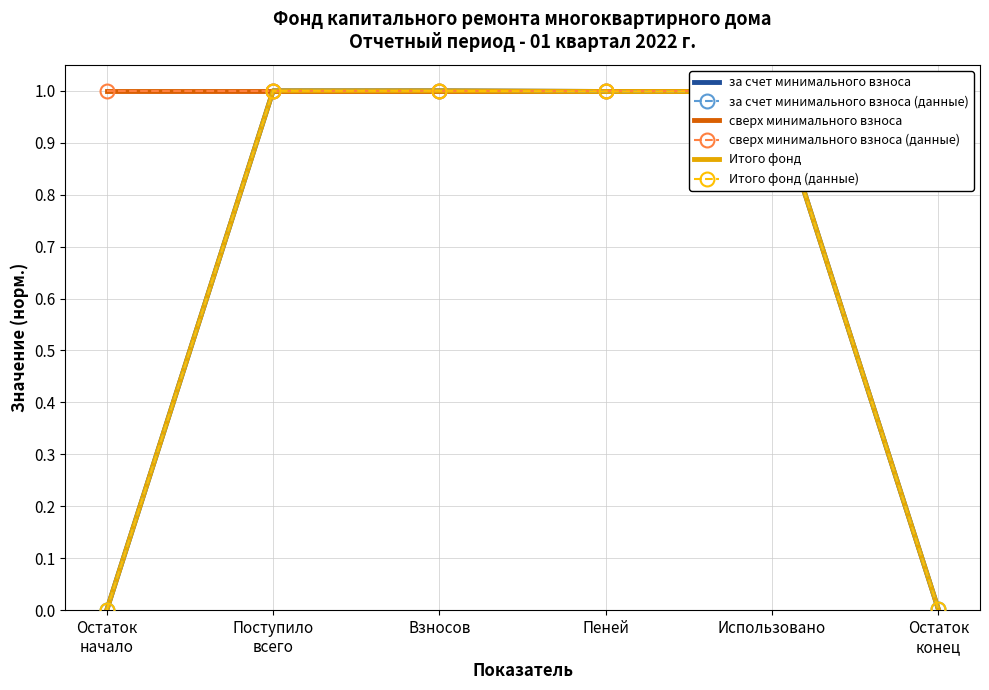

Reading right to left, extract all data points from this chart.

за счет минимального взноса: Остаток
конец=0.0	Использовано=1.0	Пеней=1.0	Взносов=1.0	Поступило
всего=1.0	Остаток
начало=0.0
за счет минимального взноса (данные): Остаток
конец=0.0	Использовано=1.0	Пеней=1.0	Взносов=1.0	Поступило
всего=1.0	Остаток
начало=0.0
сверх минимального взноса: Остаток
конец=1.0	Использовано=1.0	Пеней=1.0	Взносов=1.0	Поступило
всего=1.0	Остаток
начало=1.0
сверх минимального взноса (данные): Остаток
конец=1.0	Использовано=1.0	Пеней=1.0	Взносов=1.0	Поступило
всего=1.0	Остаток
начало=1.0
Итого фонд: Остаток
конец=0.0	Использовано=1.0	Пеней=1.0	Взносов=1.0	Поступило
всего=1.0	Остаток
начало=0.0
Итого фонд (данные): Остаток
конец=0.0	Использовано=1.0	Пеней=1.0	Взносов=1.0	Поступило
всего=1.0	Остаток
начало=0.0